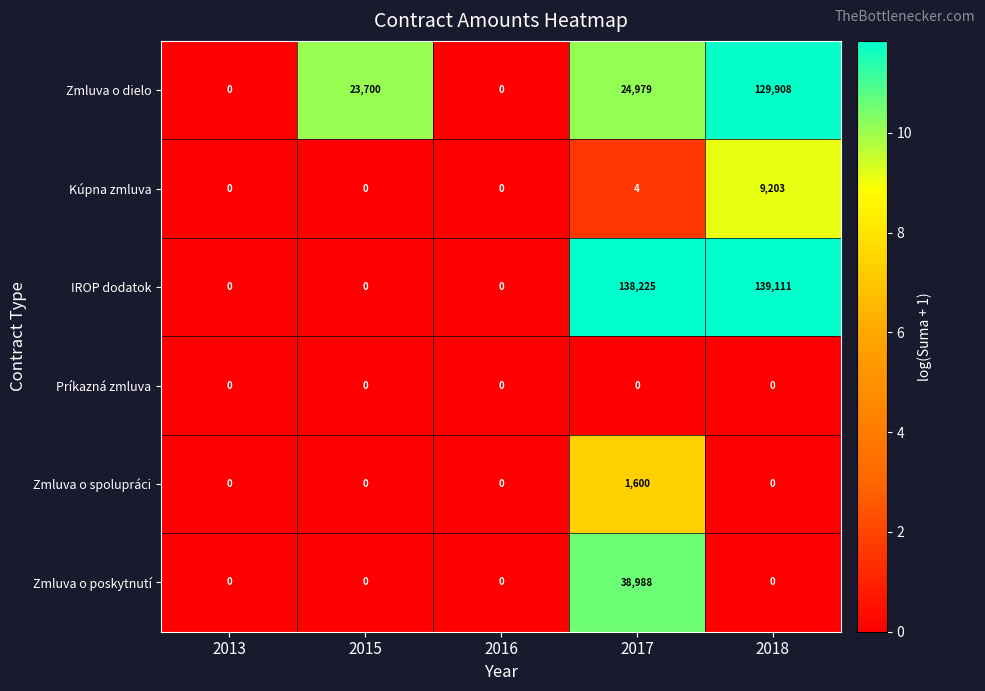

Which series has the largest range (max minus min)?

IROP dodatok